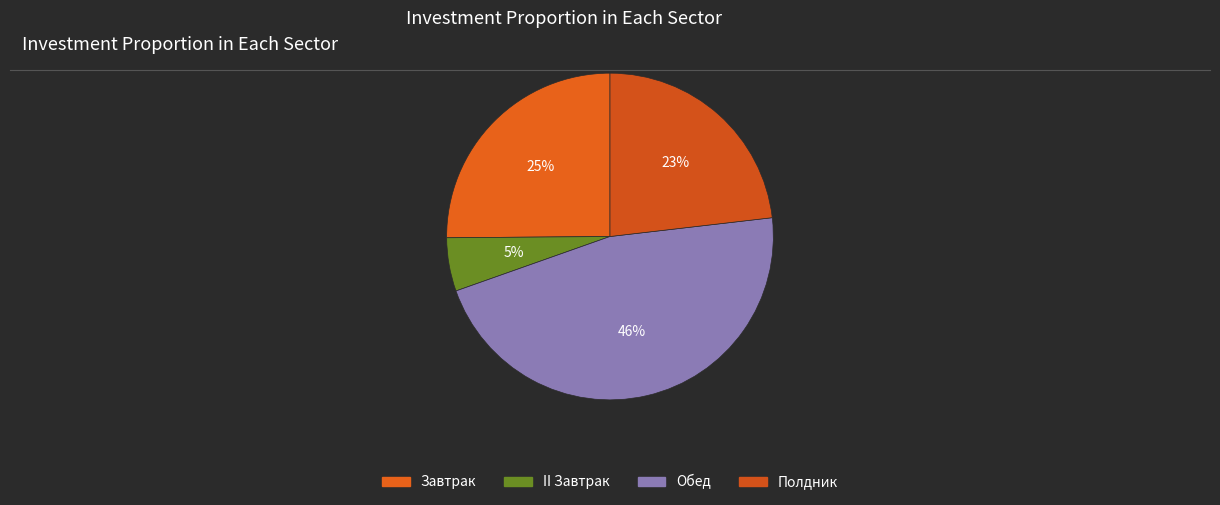

How many slices are in this pie chart?

4